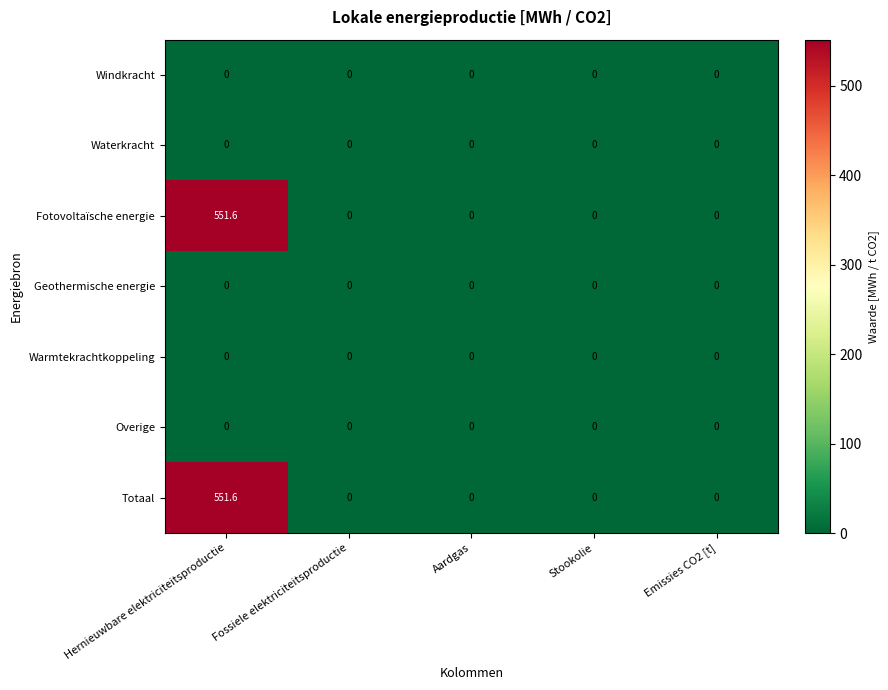

The Warmtekrachtkoppeling series shows 0.0 at Stookolie. True or false?

True